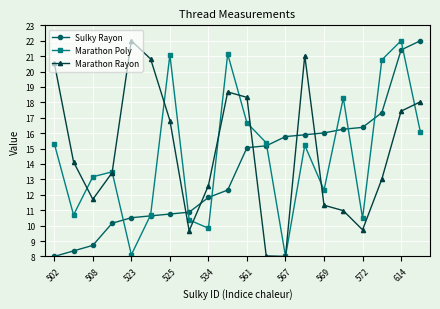

Which series ends up on top after the final intersection of Marathon Rayon and Sulky Rayon?

Sulky Rayon